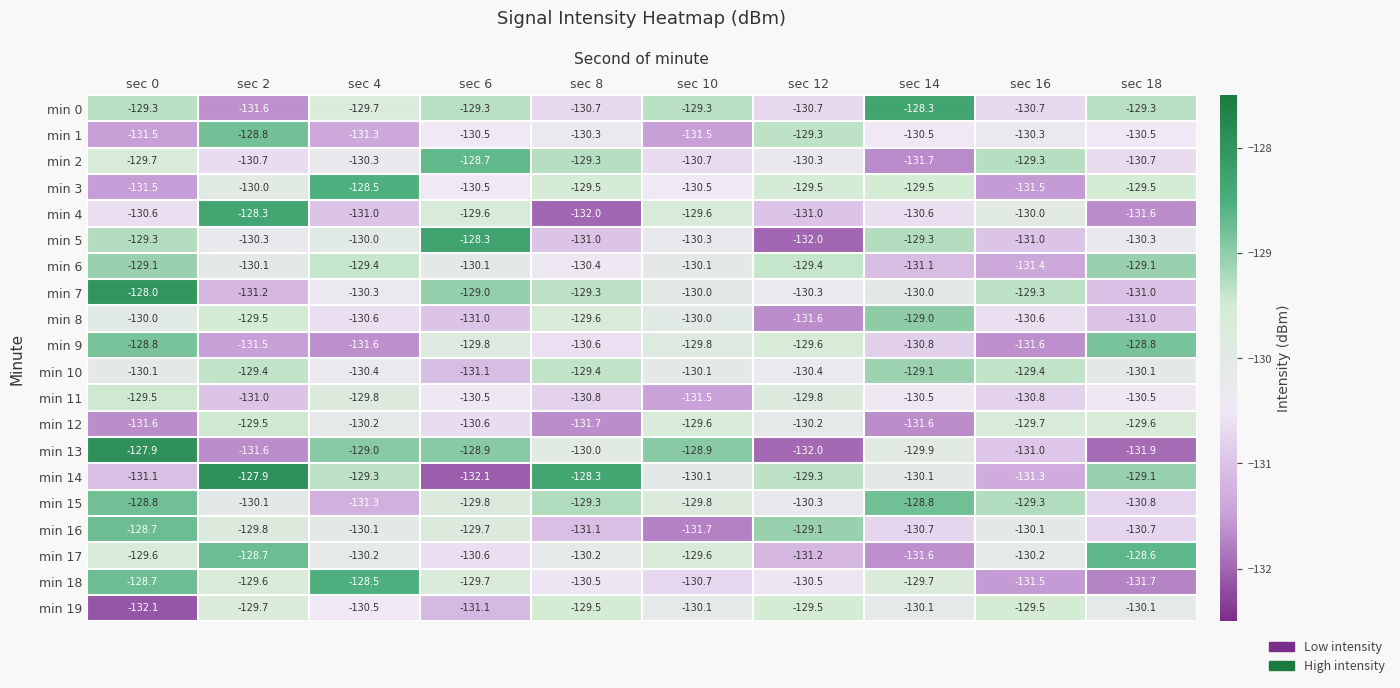

Read the min 0 value at sec 14.

-128.3